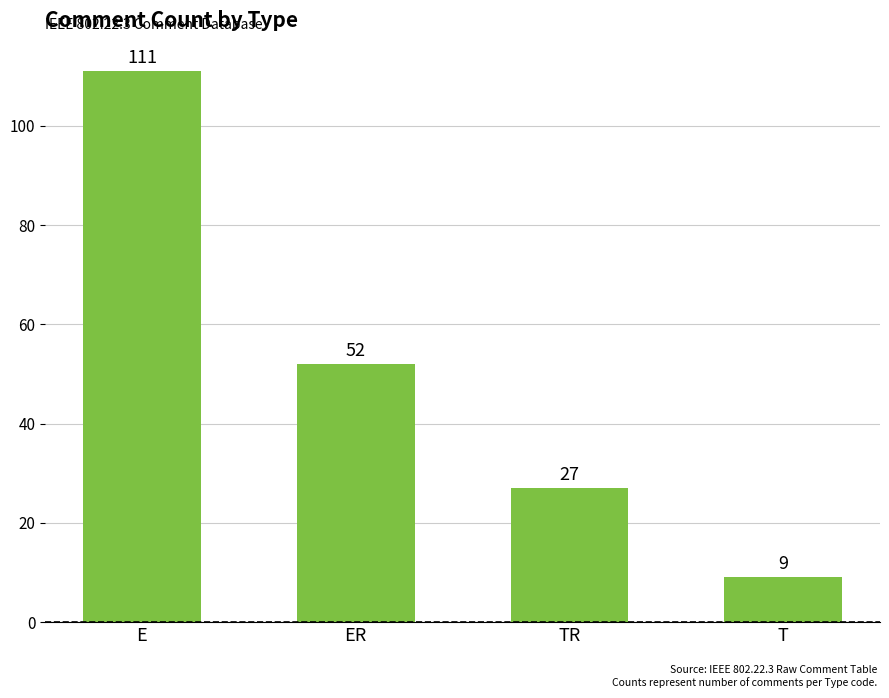

What is the sum of all values?

199